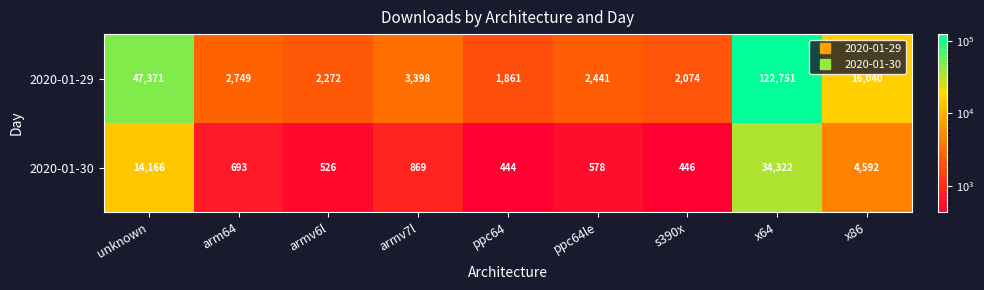

At which category is the sum across all series the highest?

x64